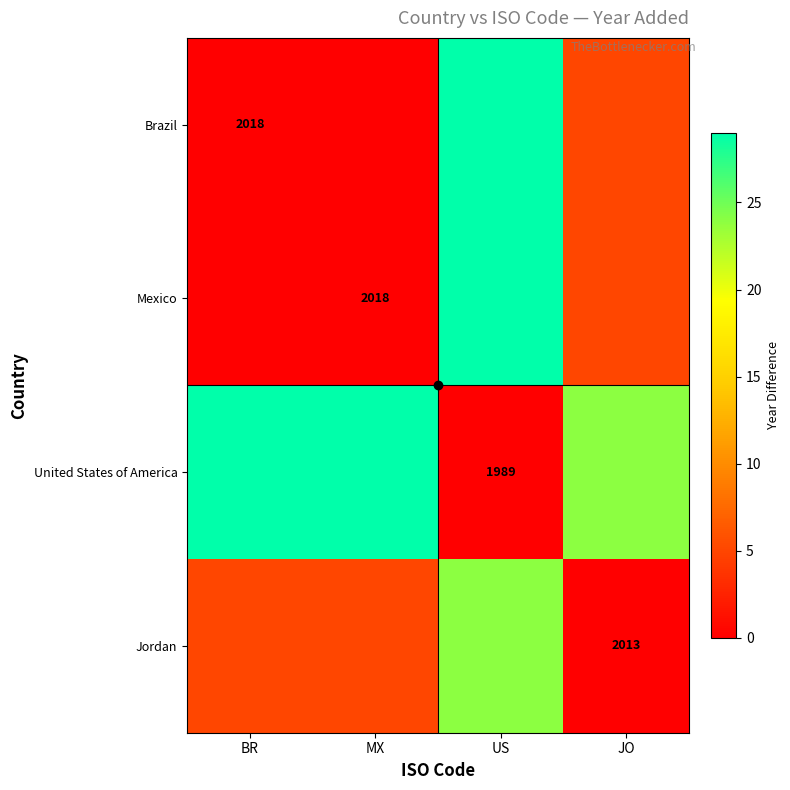

Between US and MX, which is larger?

US